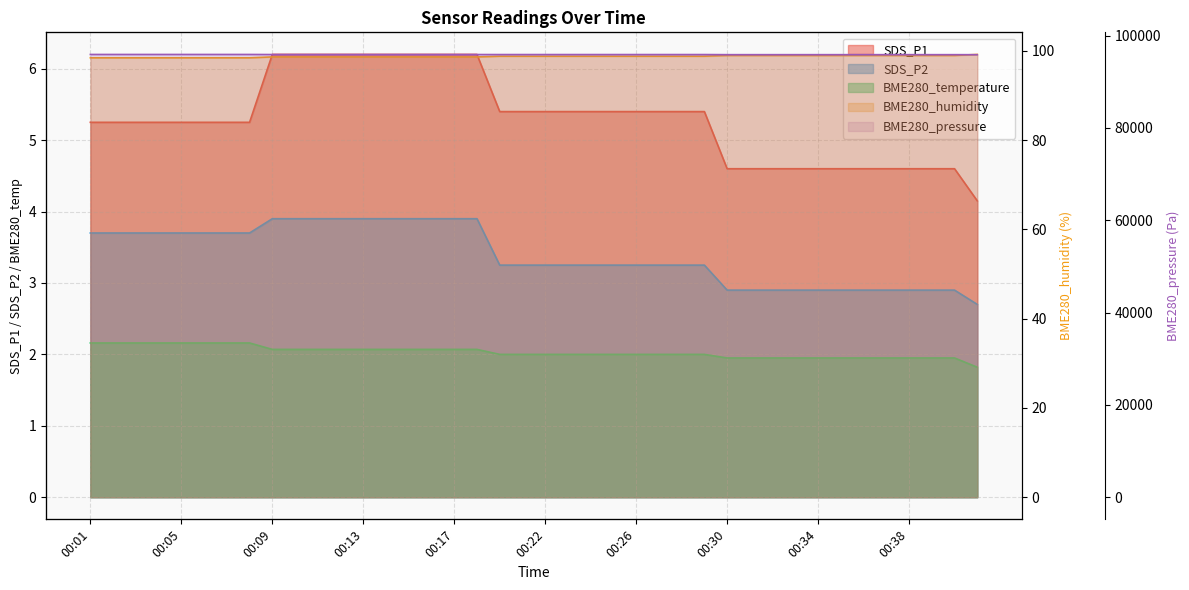

True or false: SDS_P1 and BME280_pressure cross at least once.

False